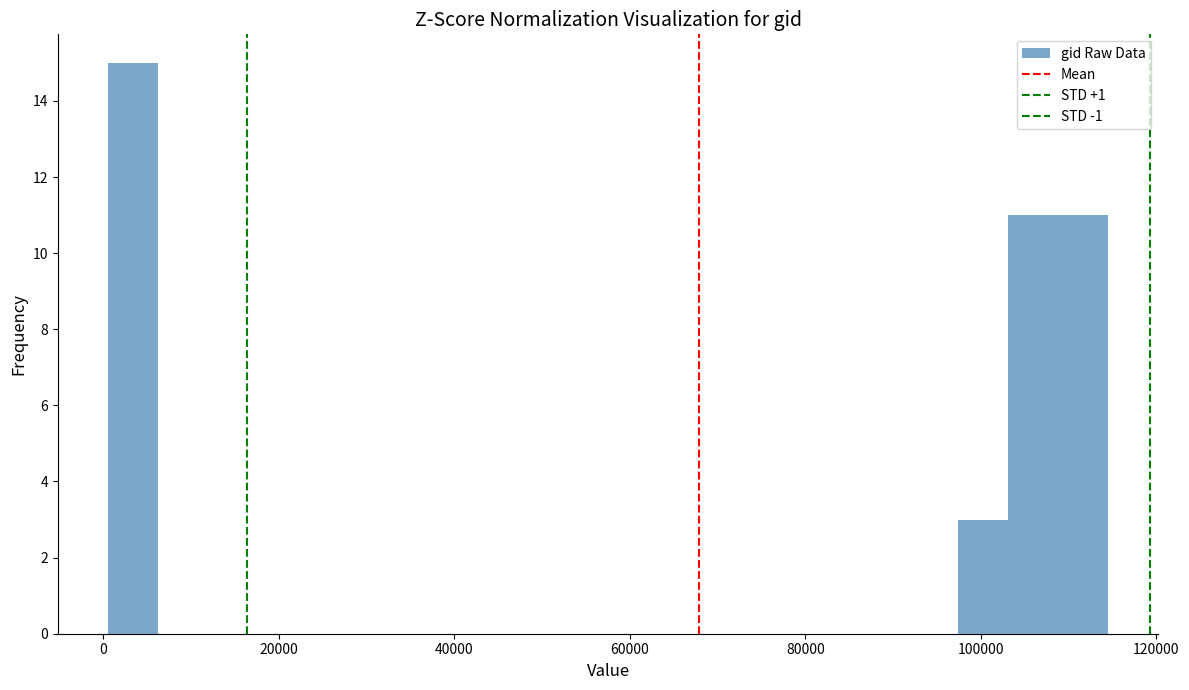

Around what value on the x-axis is the tallest bar? Give the approximate position of its centre, as read against the axis.

4000